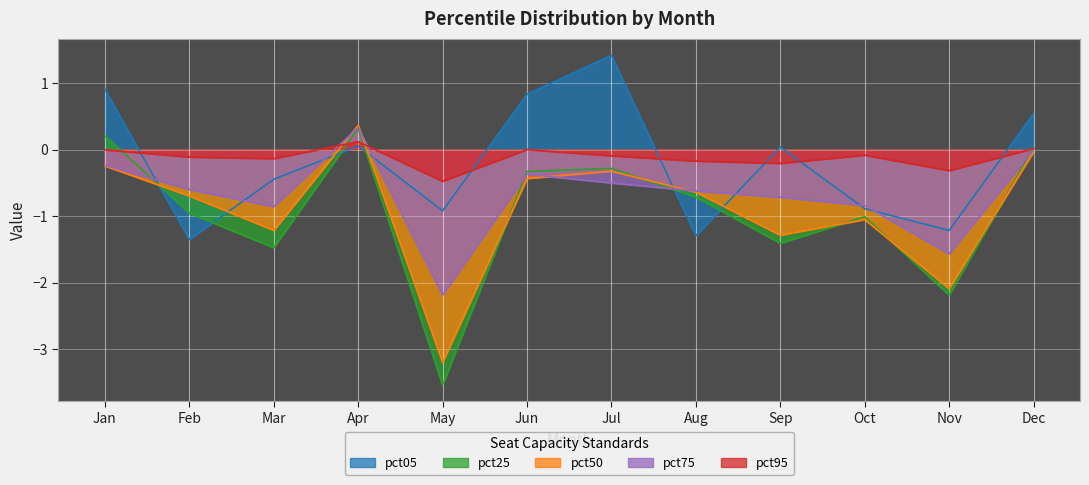

The pct05 series shows -1.2 at Nov. True or false?

True